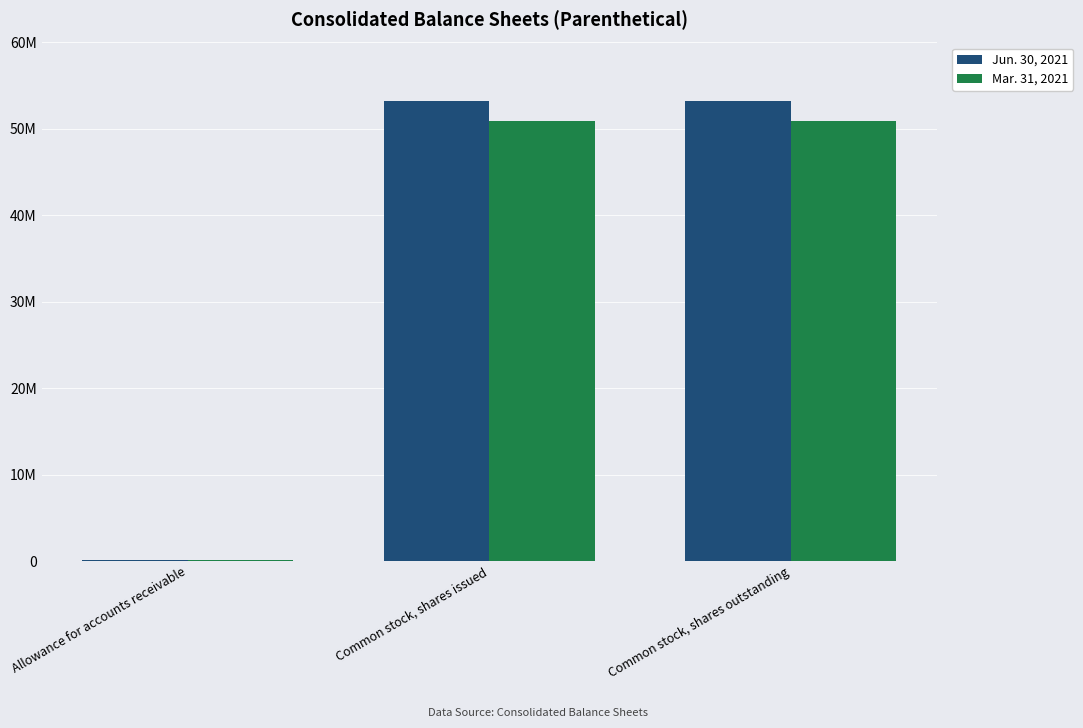

The Jun. 30, 2021 series shows 101404 at Allowance for accounts receivable. True or false?

True